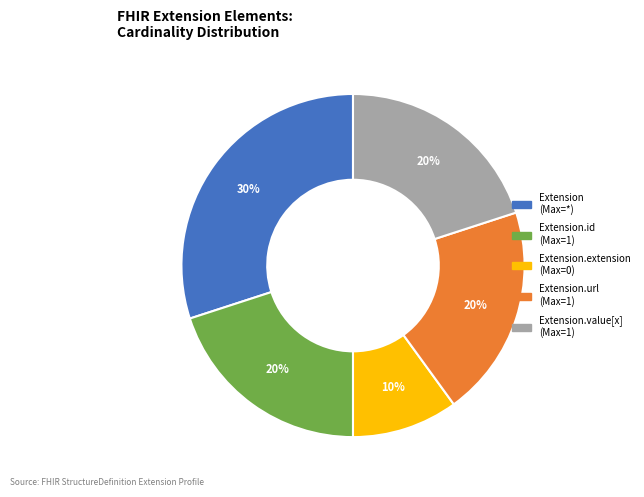

To the nearest percent, what is the average slice percentage?

20%